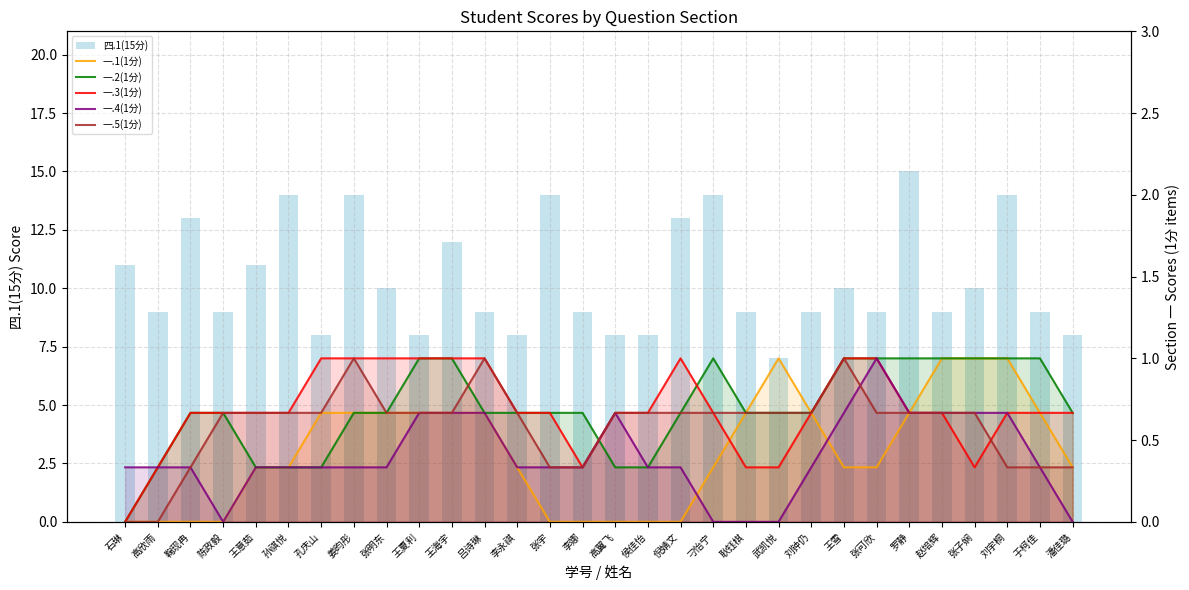

The 一.3(1分) series shows 1.0 at 张明东. True or false?

True